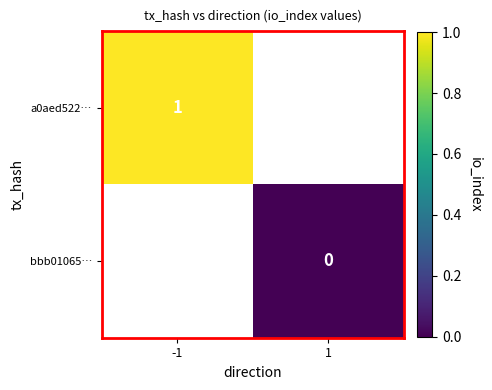

At which label is a0aed522… closest to 1?

-1